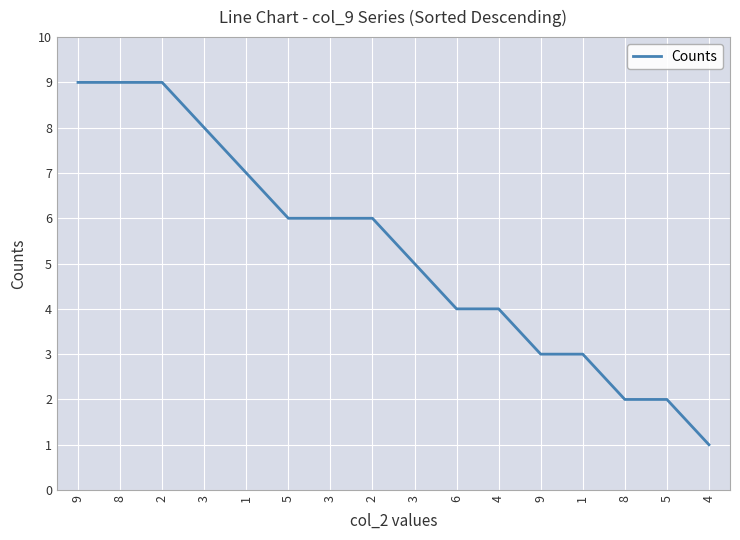

What is the difference between the maximum and minimum values?

8